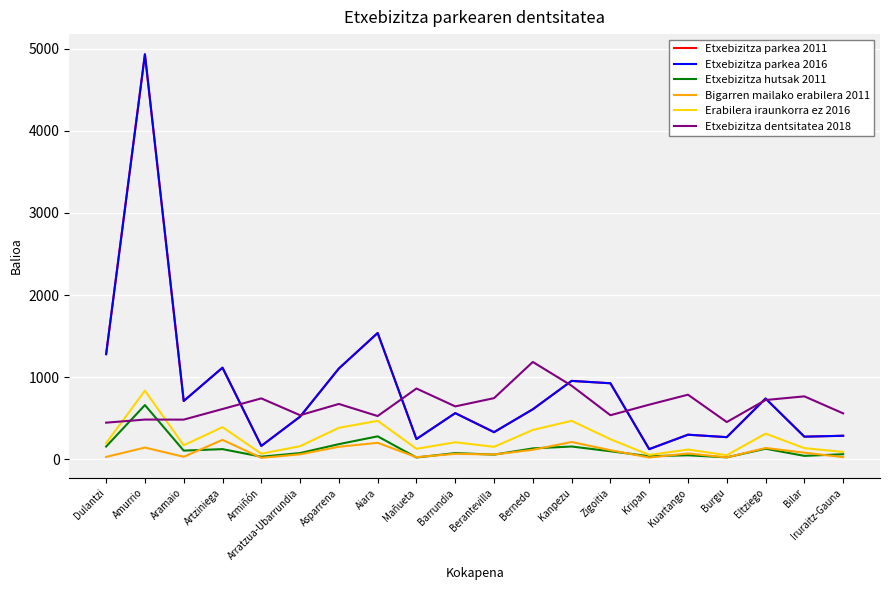

Does the chart have visible grid lines?

Yes